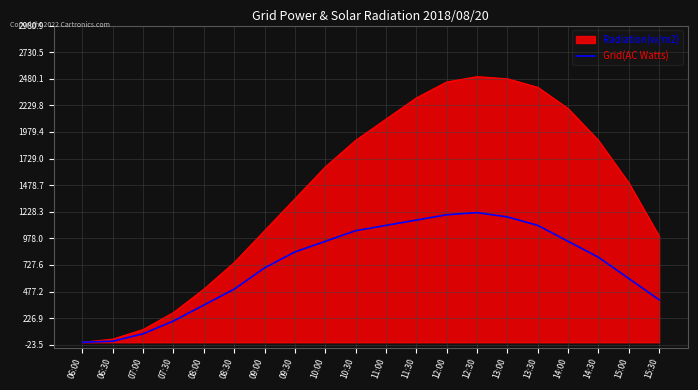

Between 08:30 and 14:00, which series saw the biggest shift?

Radiation(w/m2)